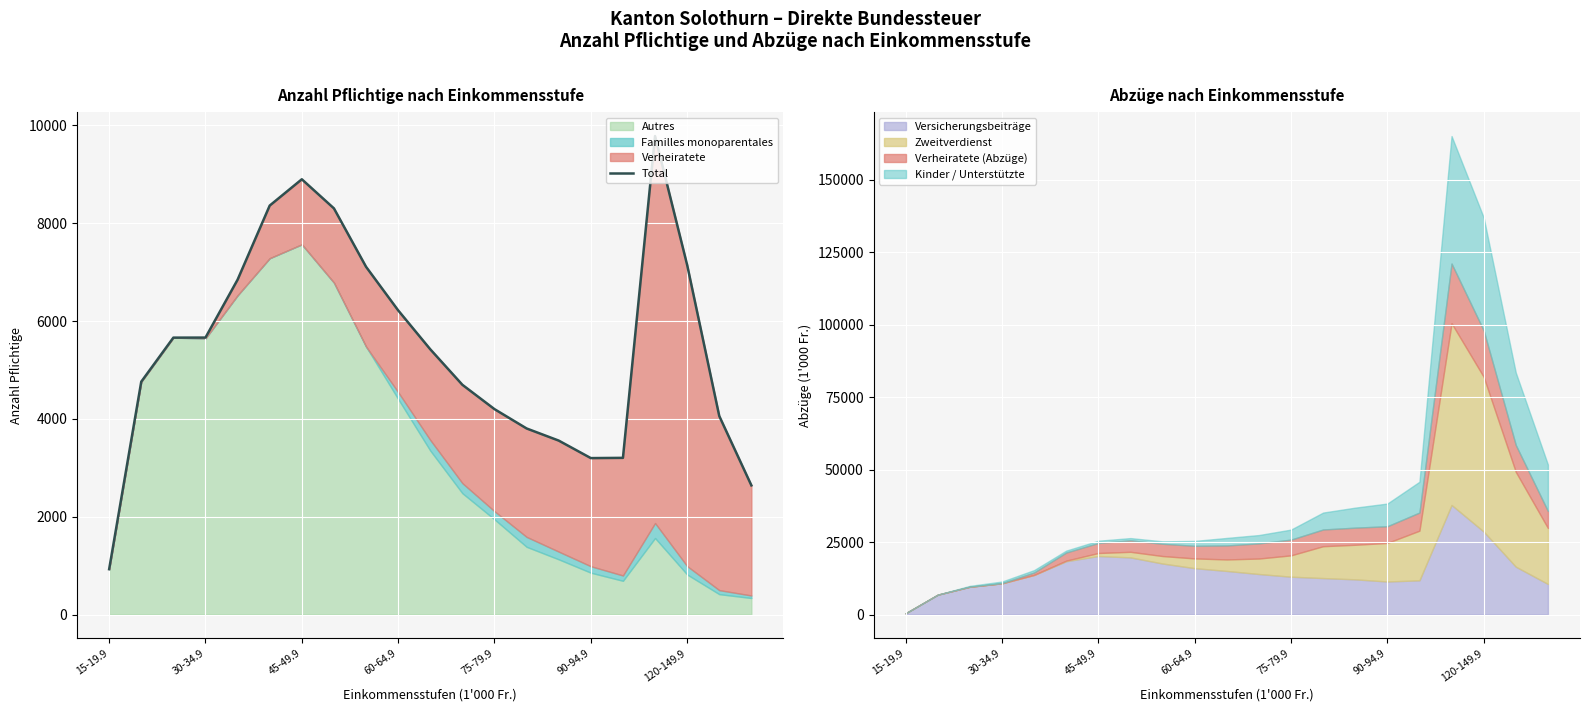

At which category does the chart reach its minimum across all series?

15-19.9